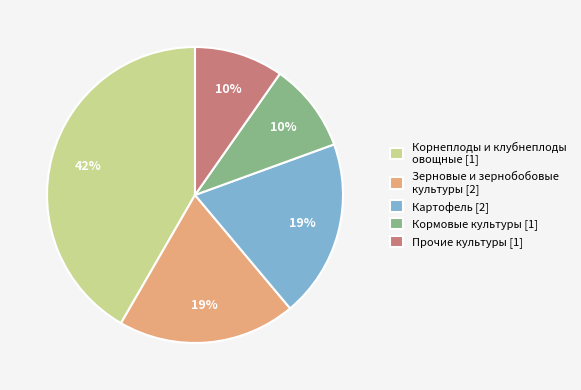

How many slices are in this pie chart?

5